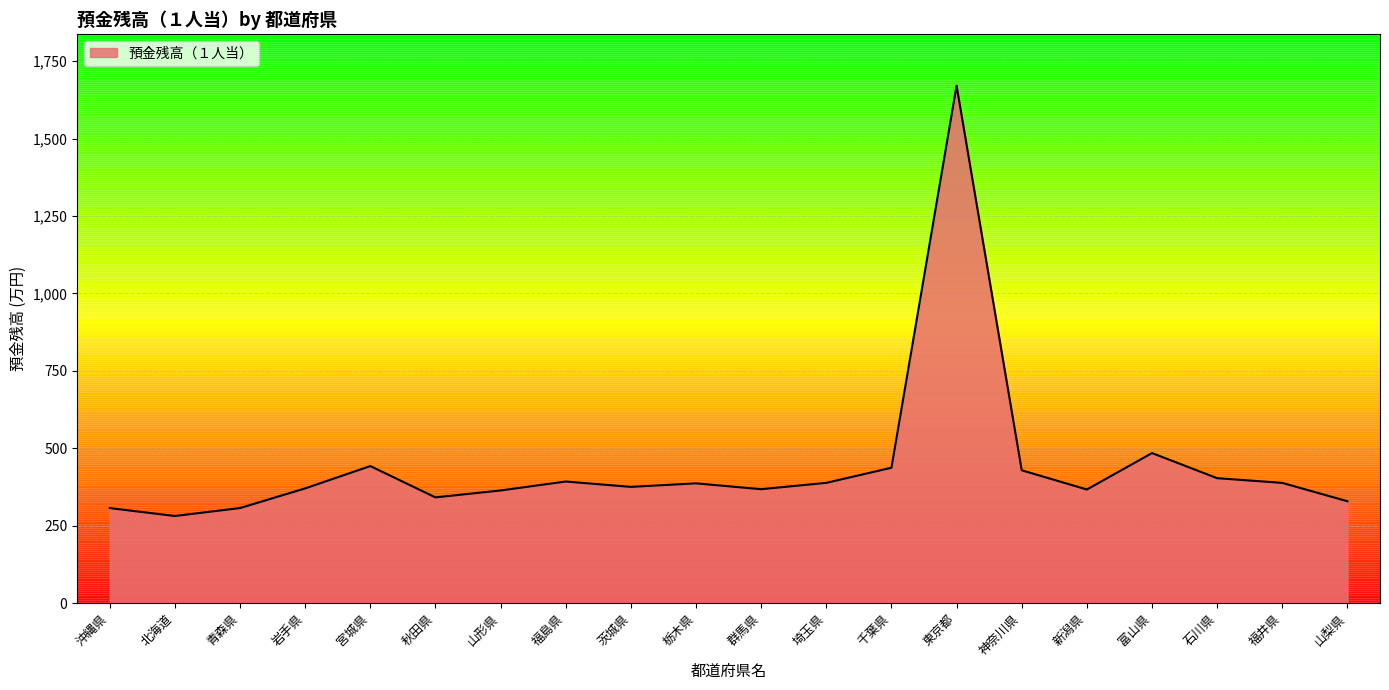

What is the minimum value shown in the chart?

281.5